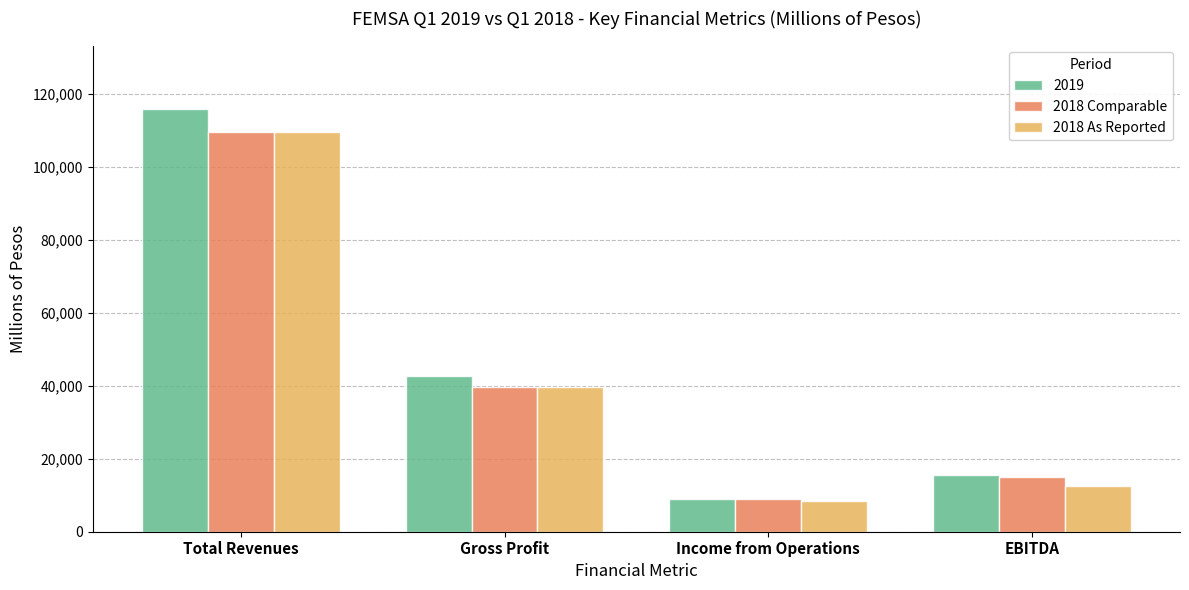

Reading left to right, what are all the values shown in this chart?

2019: 115938.0	42794.0	8978.0	15612.0
2018 Comparable: 109746.5	39694.0	8944.0	14962.7
2018 As Reported: 109746.5	39662.7	8294.7	12464.9